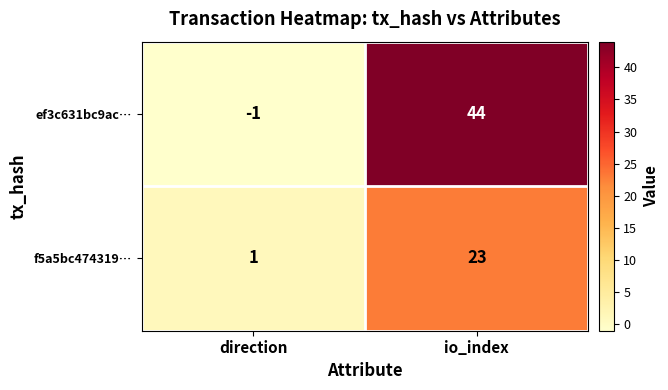

How many series are shown in this chart?

2